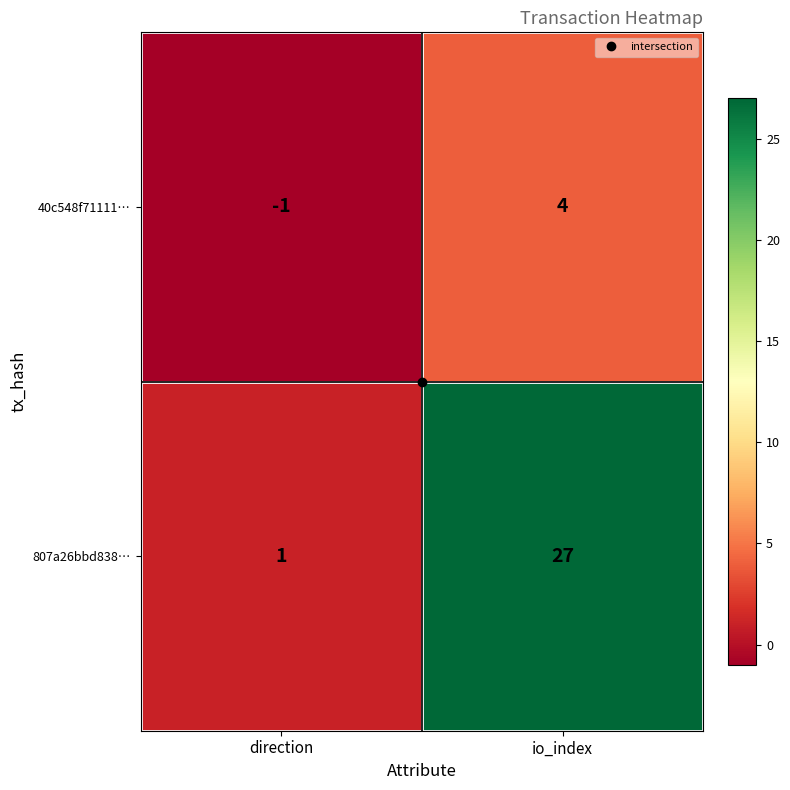

What is the sum of all 807a26bbd838… values?

28